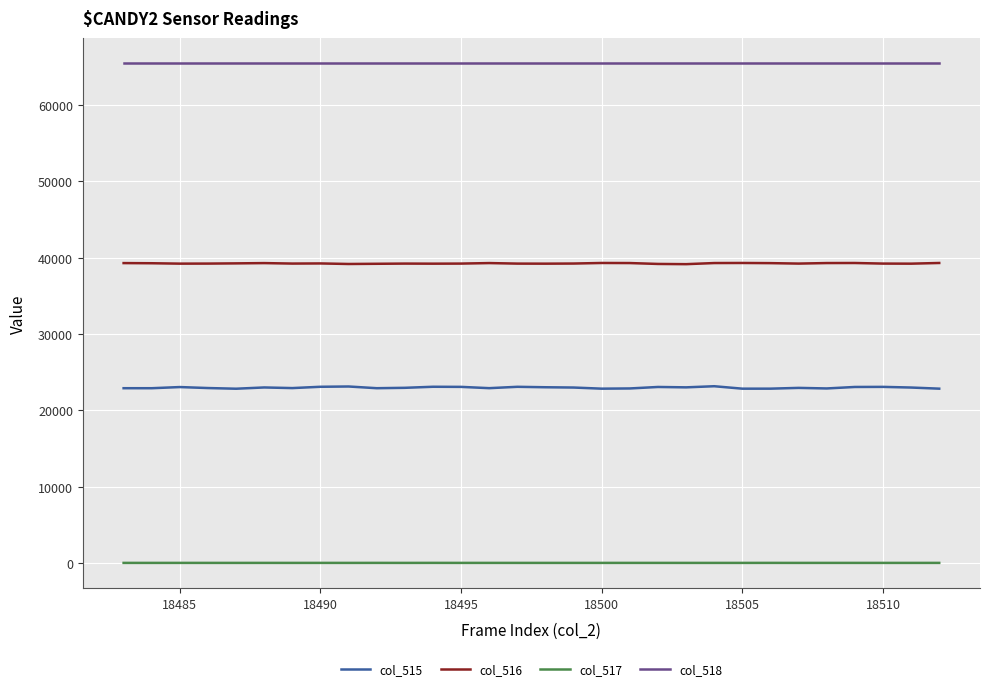

List the series in order of their peak value, highest first.

col_518, col_516, col_515, col_517